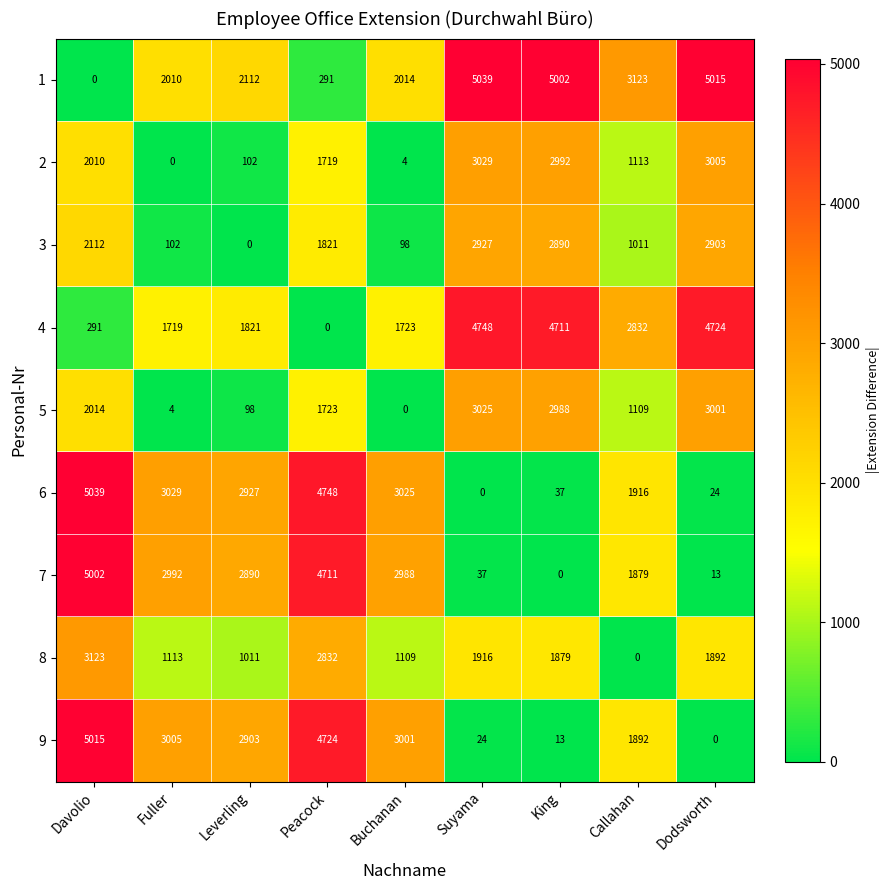

At which category is the sum across all series the highest?

Davolio